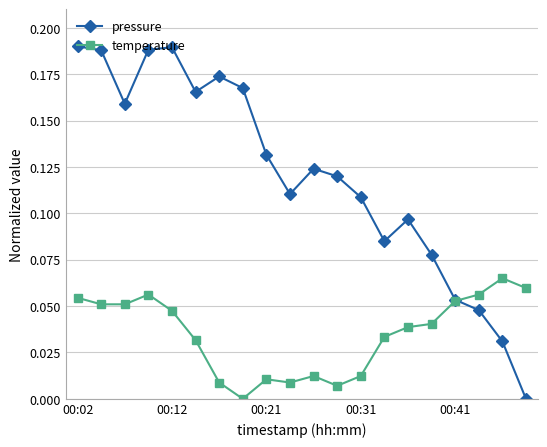

Rank the series by their average value, from highest to lowest.

pressure, temperature